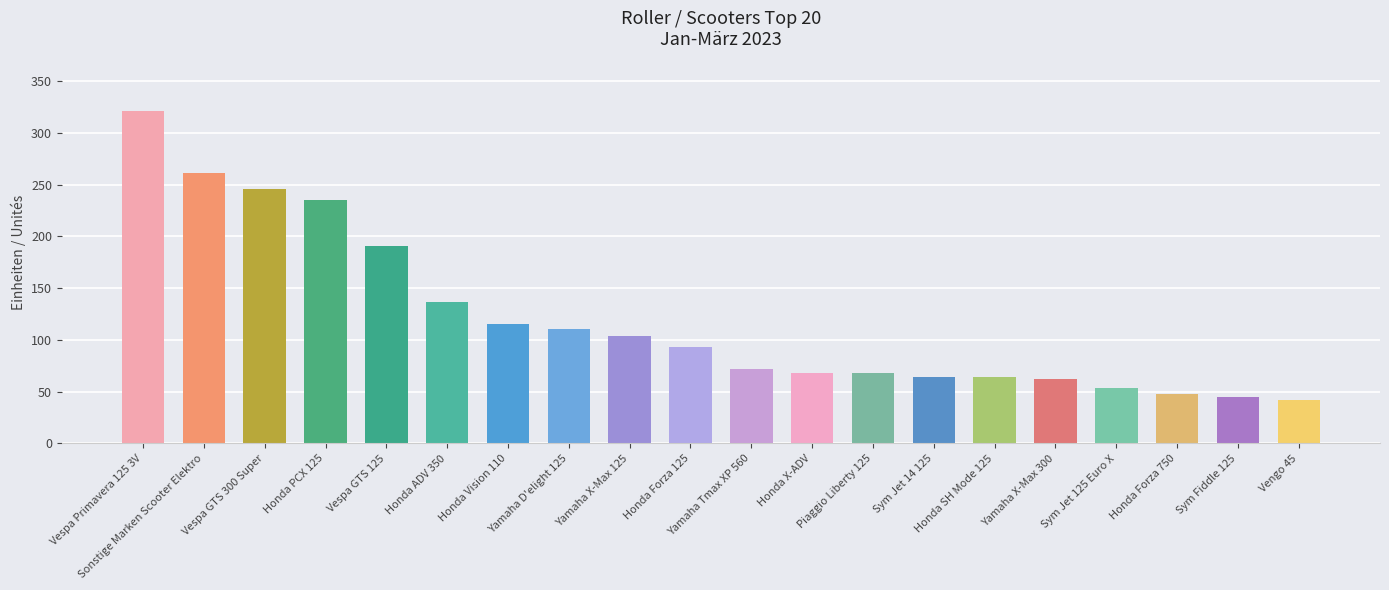

What is the greatest value displayed?

321